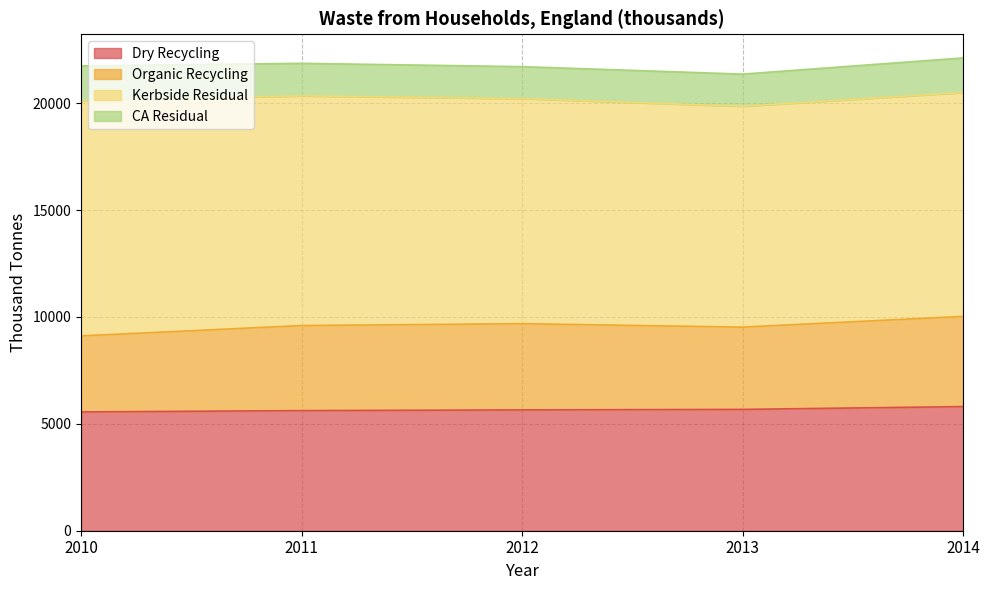

True or false: Organic Recycling and Dry Recycling intersect in this chart.

False